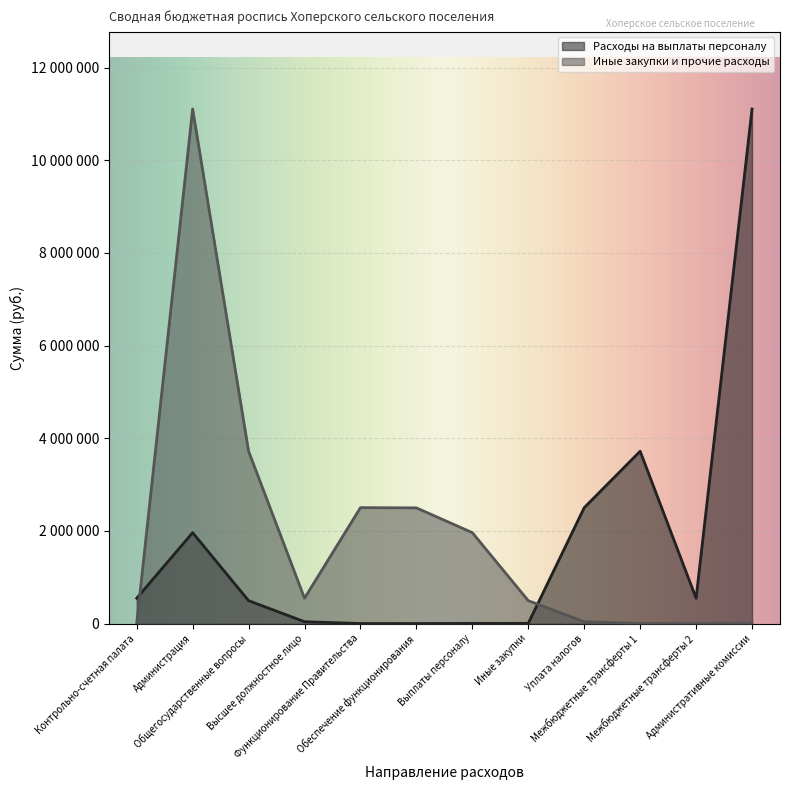

Reading left to right, what are all the values shown in this chart?

Расходы на выплаты персоналу: 546900	1962000	494300	40200	875	438	3800	4430	2501613	3718863	546900	11104886
Иные закупки и прочие расходы: 4430	11104886	3718863	546900	2501613	2496500	1962000	494300	40200	875	438	3800